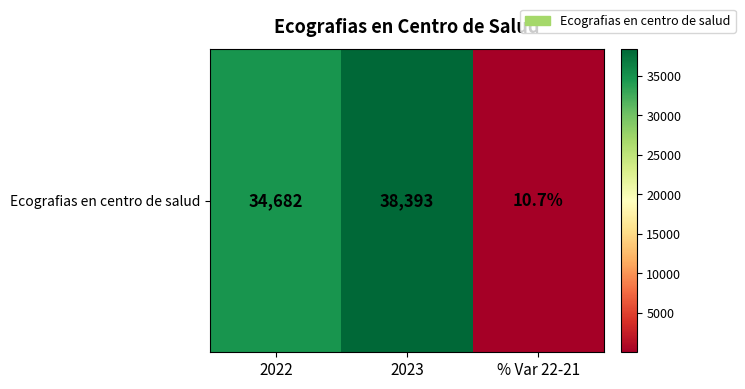

What is the greatest value displayed?

38393.0